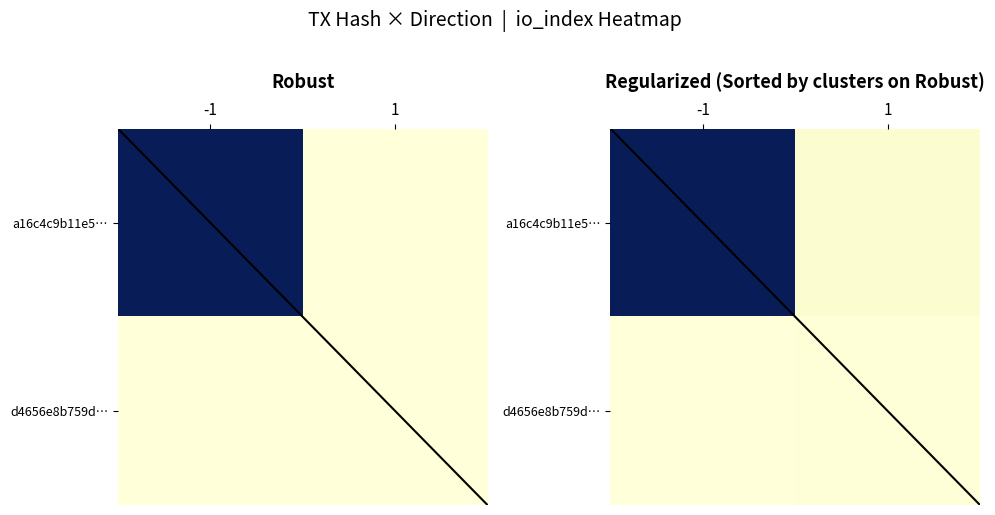

The value of a16c4c9b11e5… at -1 is 1016.8. True or false?

True